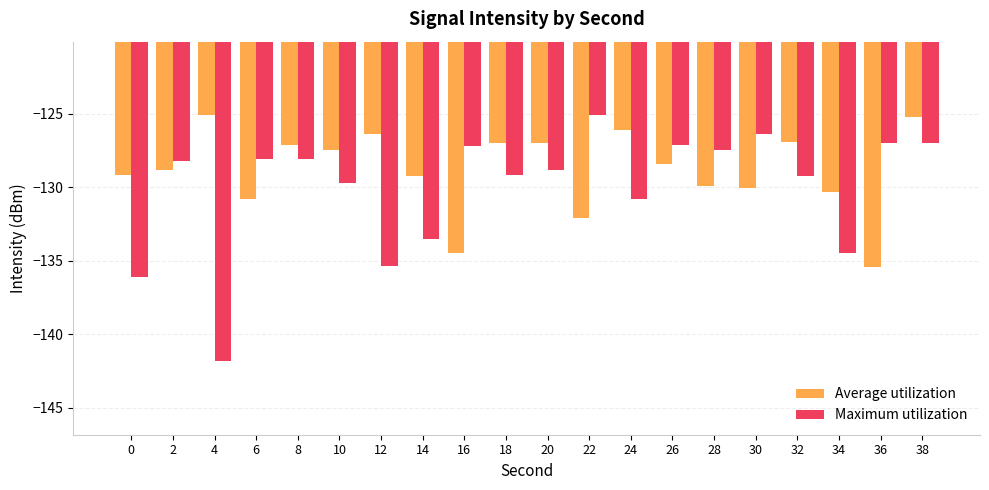

What is the approximate value of Maximum utilization at 32?

-129.2